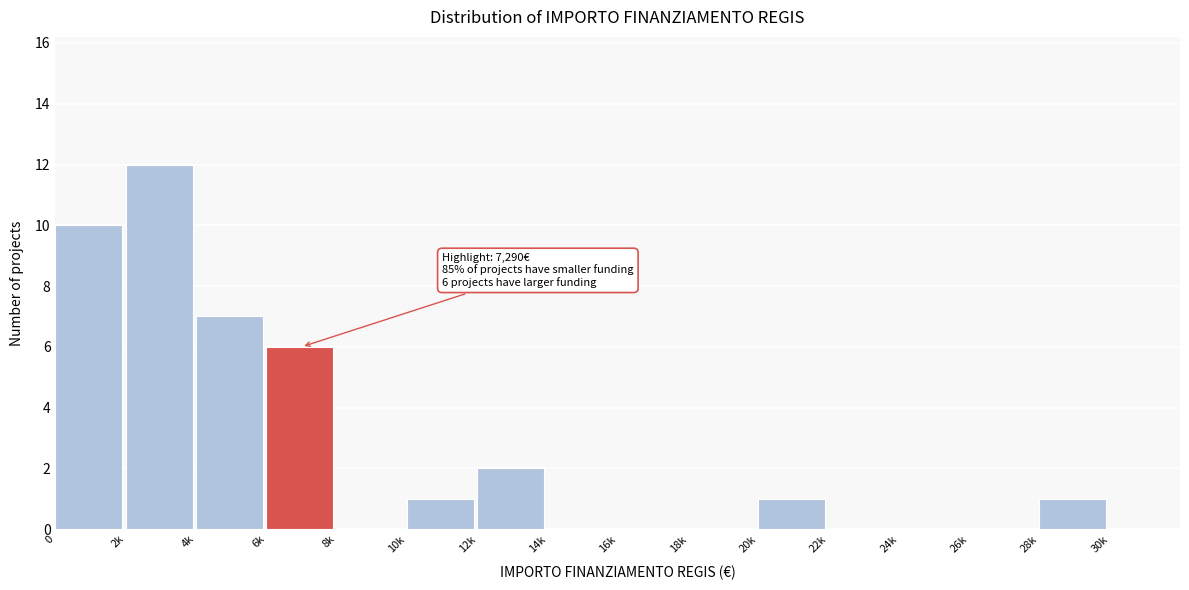

Reading left to right, what are all the values shown in this chart?

0=10	2k=12	4k=7	6k=6	8k=0	10k=1	12k=2	14k=0	16k=0	18k=0	20k=1	22k=0	24k=0	26k=0	28k=1	30k=0